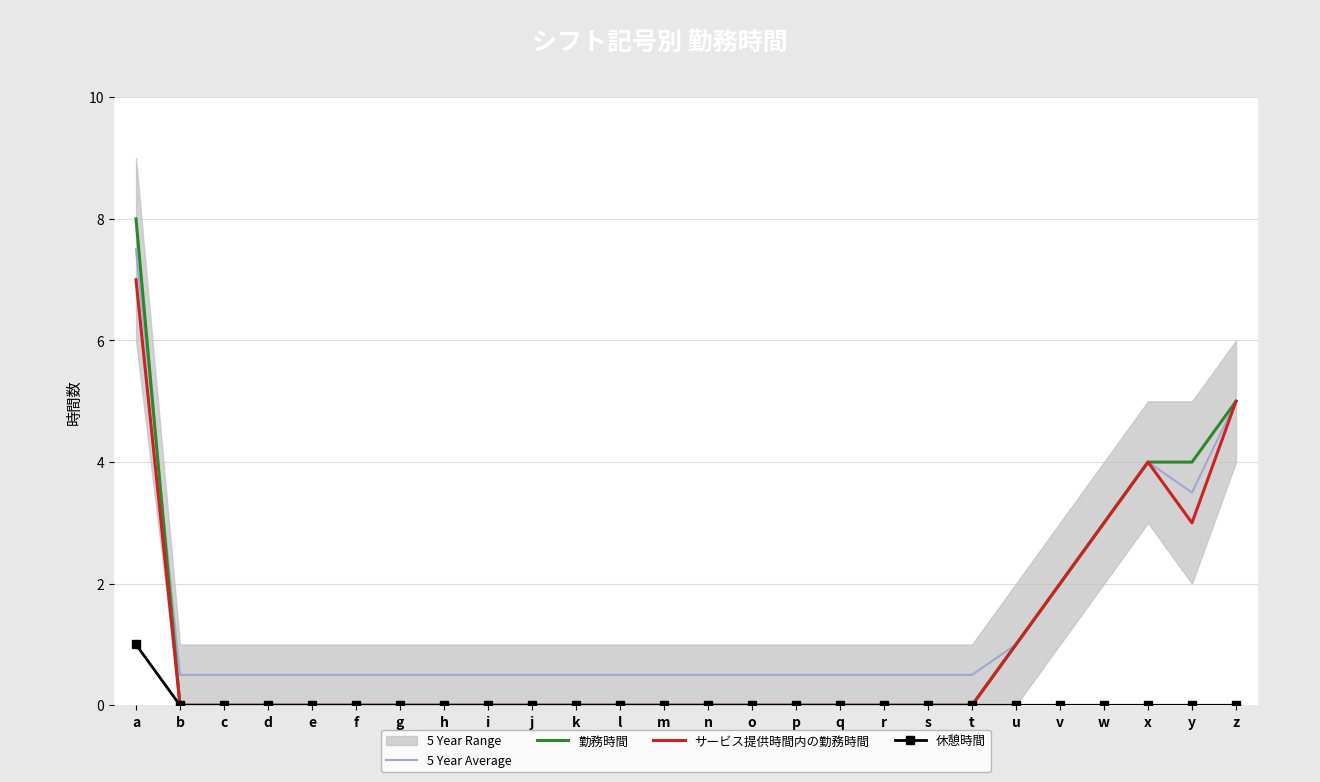

Which series has the largest range (max minus min)?

勤務時間